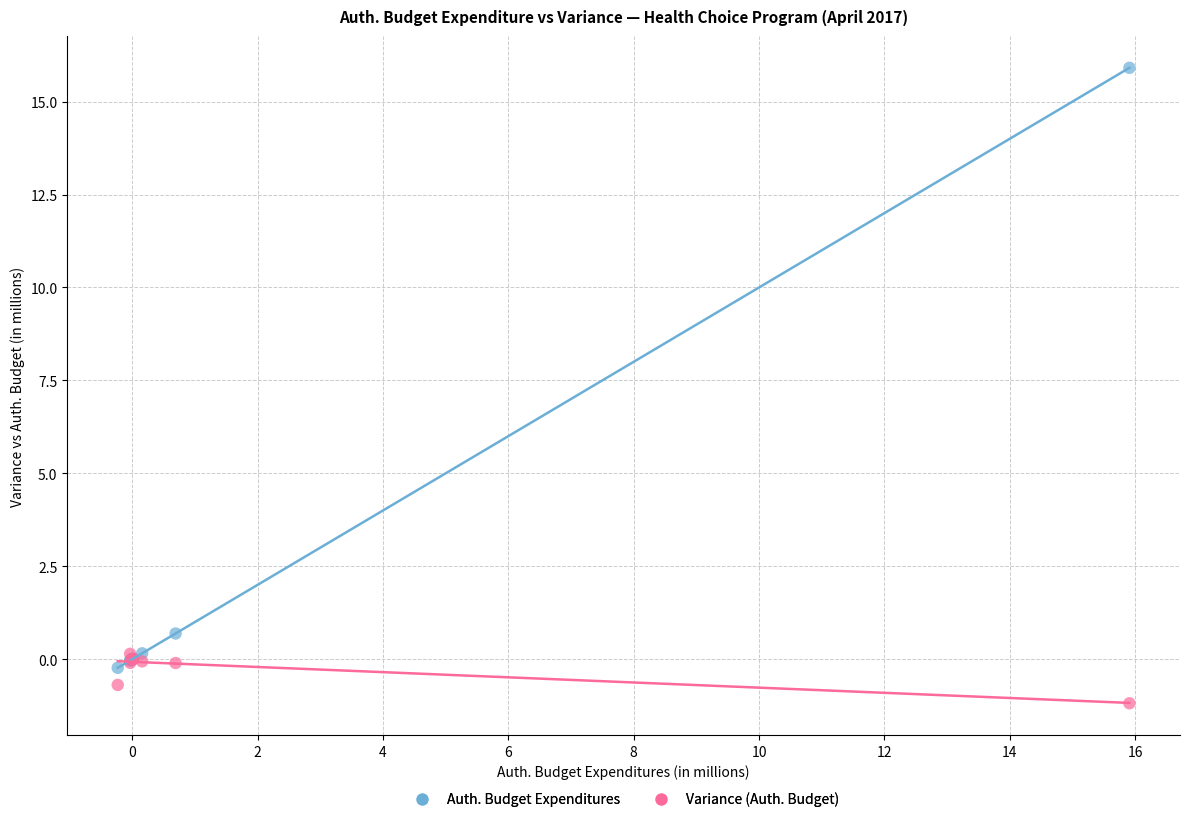

Across all series, what Y value is closest to 7?

0.7